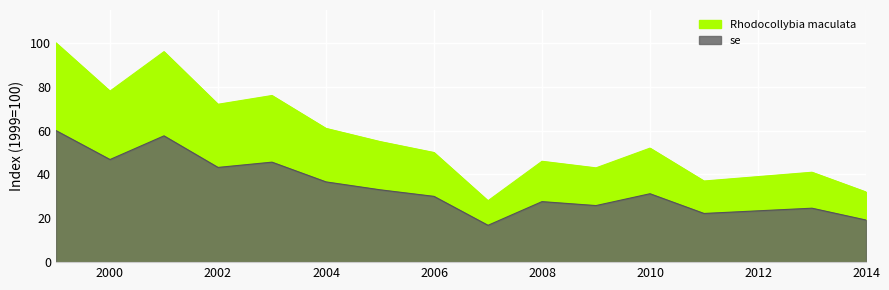

At which label is the value closest to 64?

2004